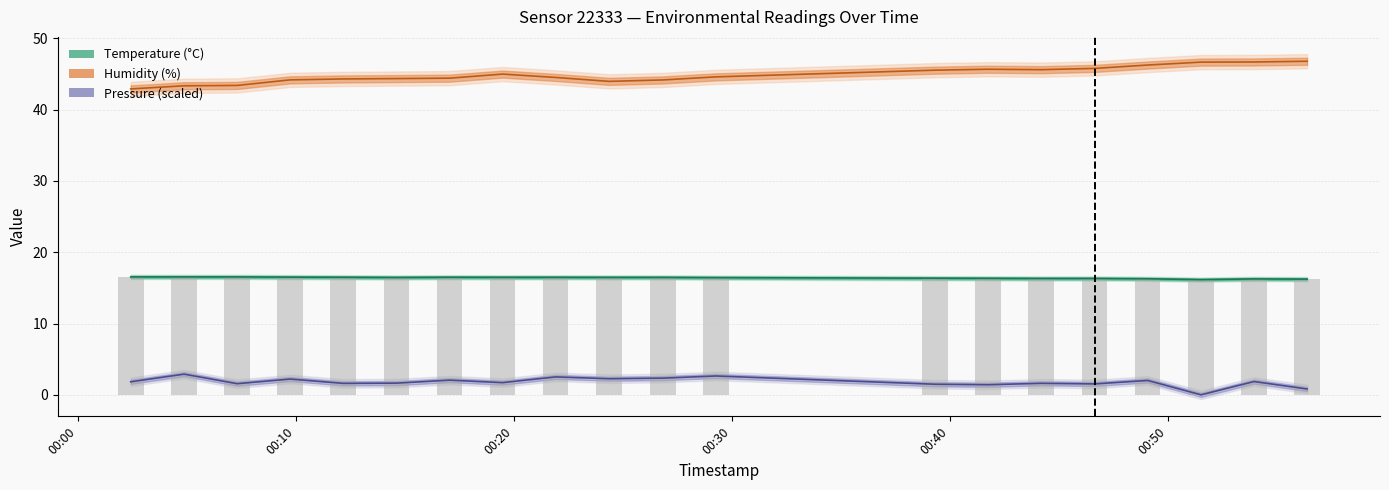

At how many categories does at least one series exceed 17?

20